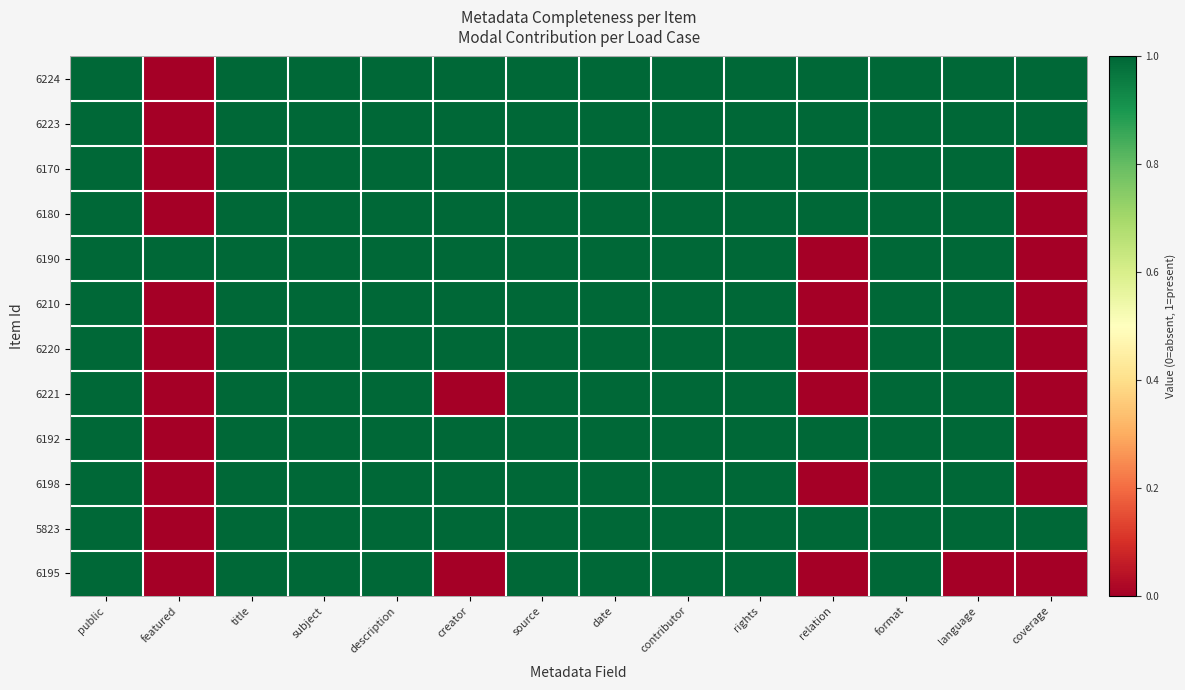

How many categories are shown in the chart?

14